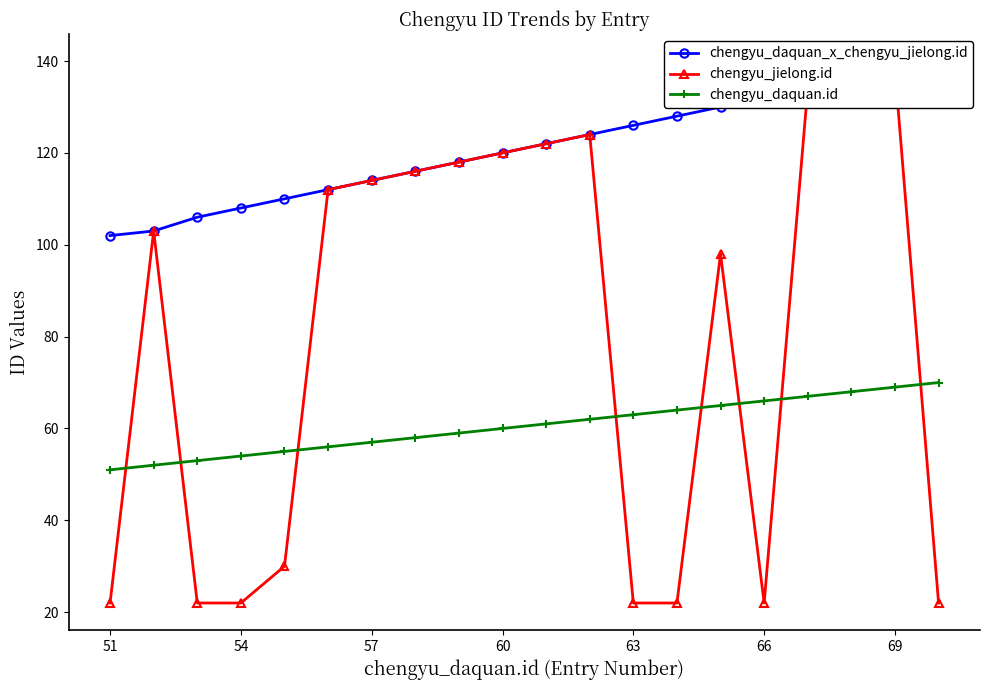

The chengyu_daquan.id series shows 54 at 54. True or false?

True